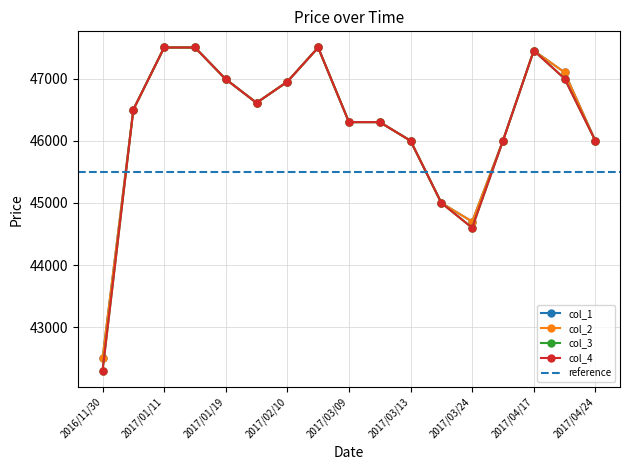

Rank the series at 2017/03/24 from highest to lowest value.

col_1, col_2, col_3, col_4